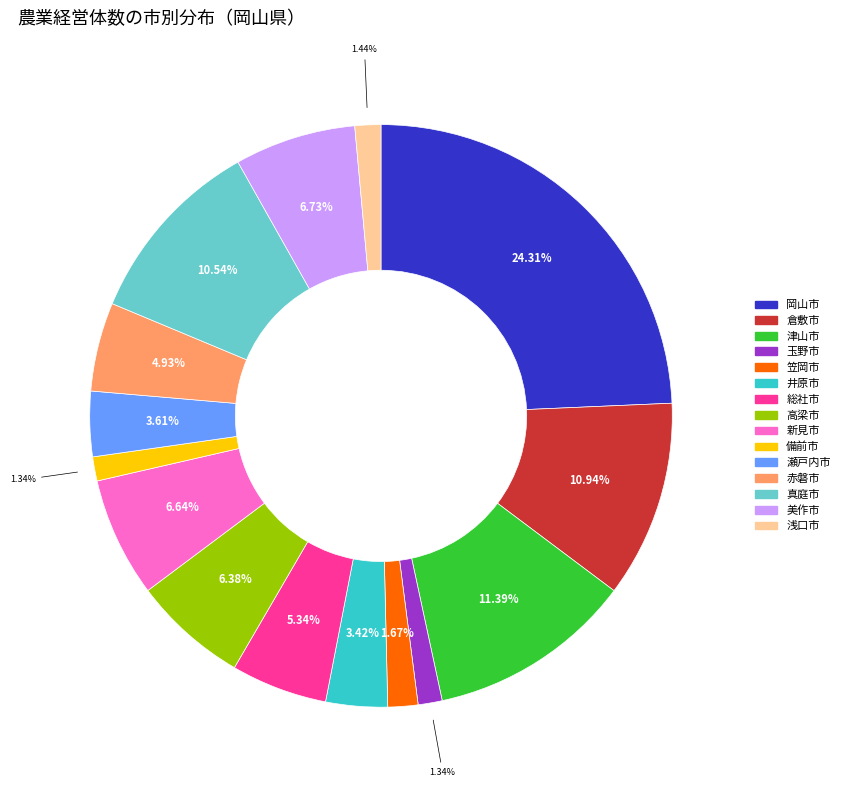

What percentage is NOT represented by 赤磐市?

95.1%